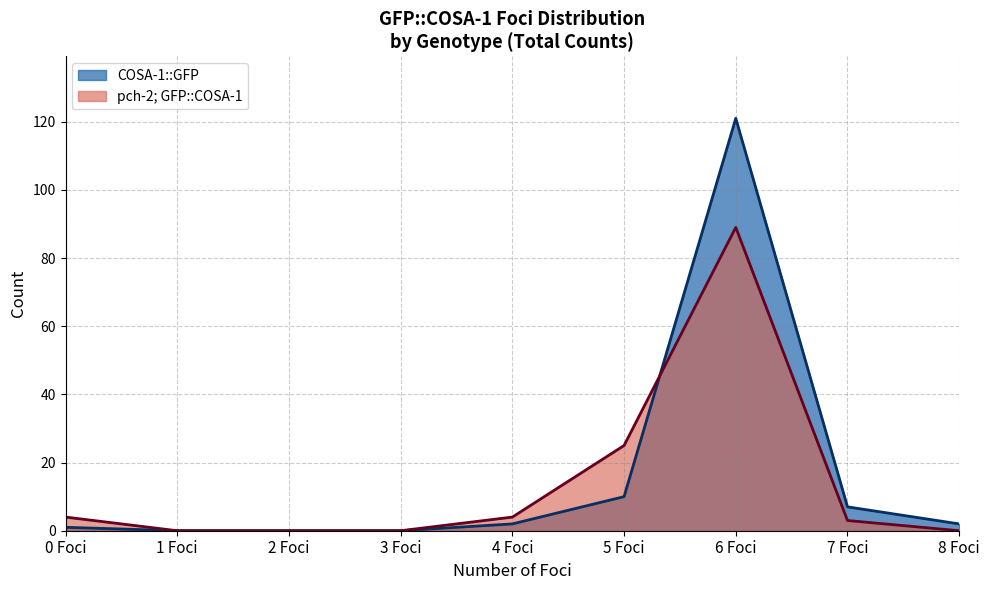

What is the difference between the maximum and second lowest values in the pch-2; GFP::COSA-1 Total series?

89